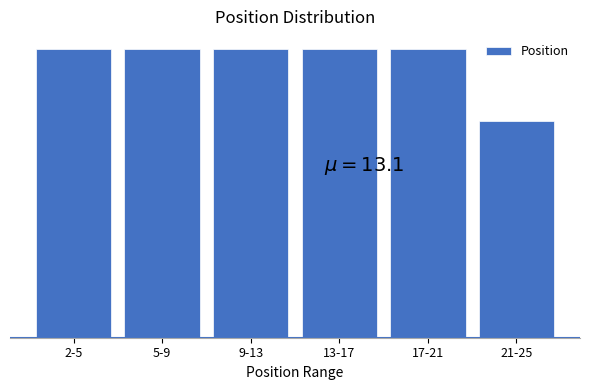

Are the bars horizontal?

No